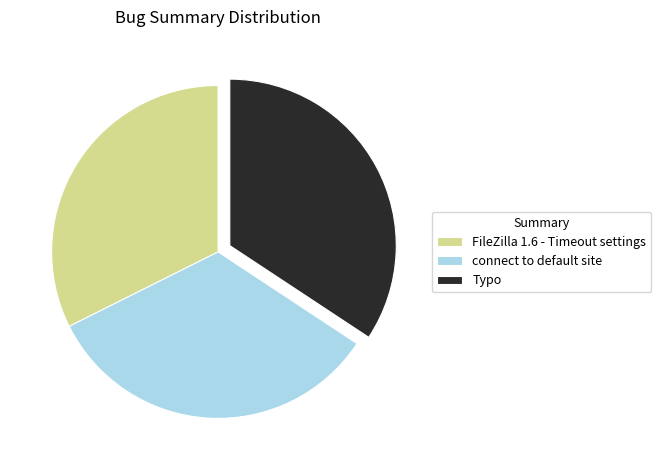

How many segments does this pie chart have?

3